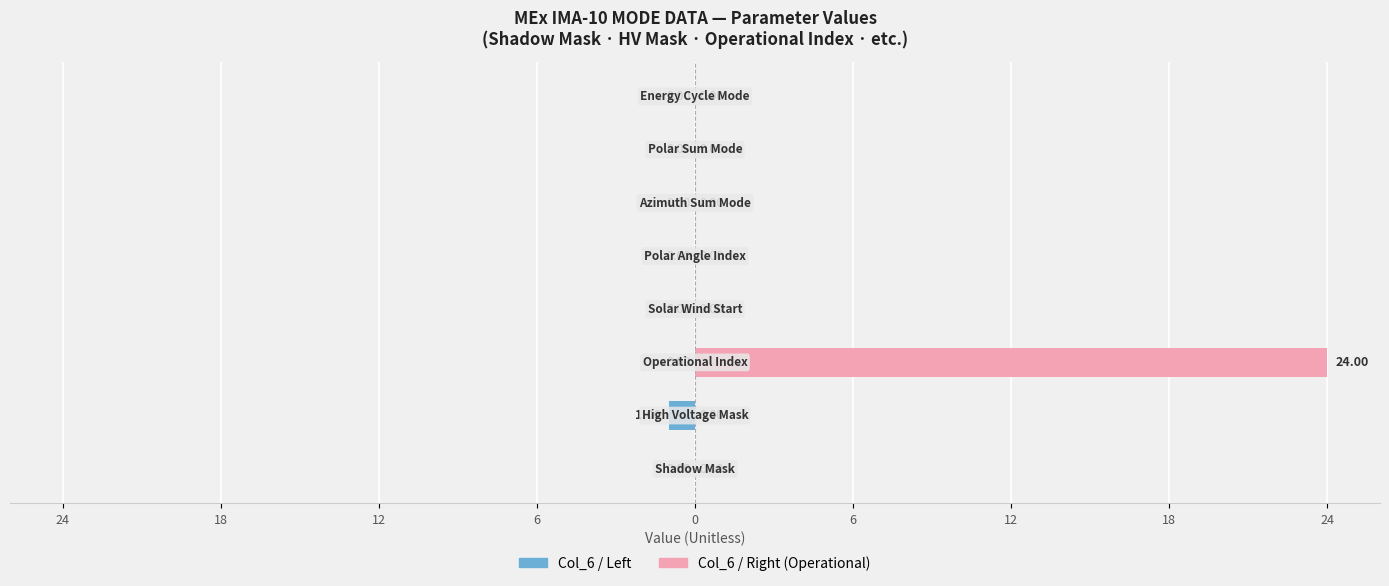

Is it true that Female equals -10 at 18?

False